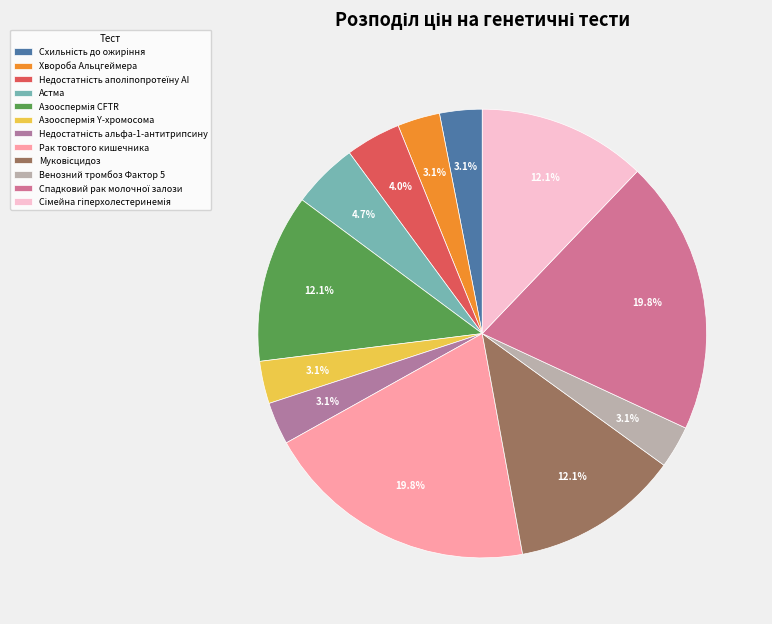

The Муковісцидоз slice represents 12% of the pie. True or false?

True